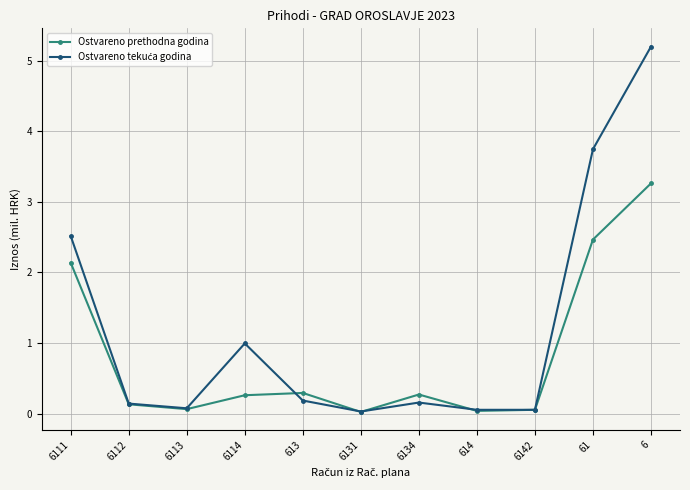

True or false: Ostvareno prethodna godina has a value of 0.0 at 6131.

True